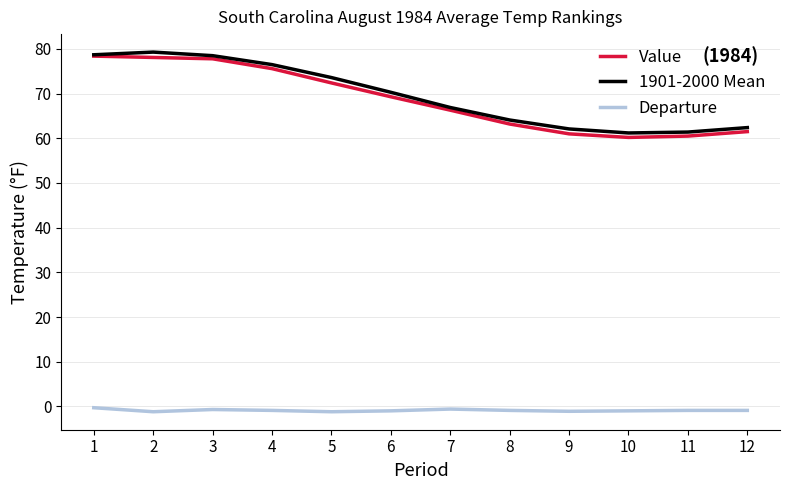

Where is the first local maximum for 1901-2000 Mean?

2